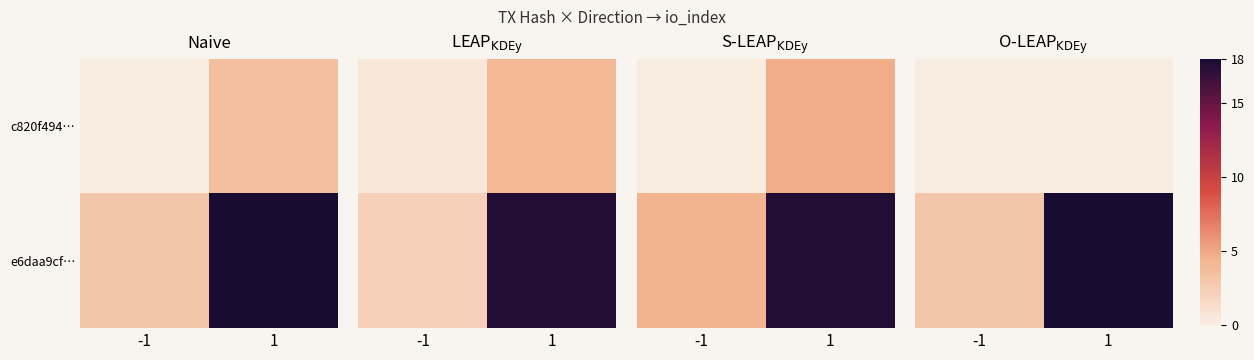

At which label is row_0 closest to 0?

-1